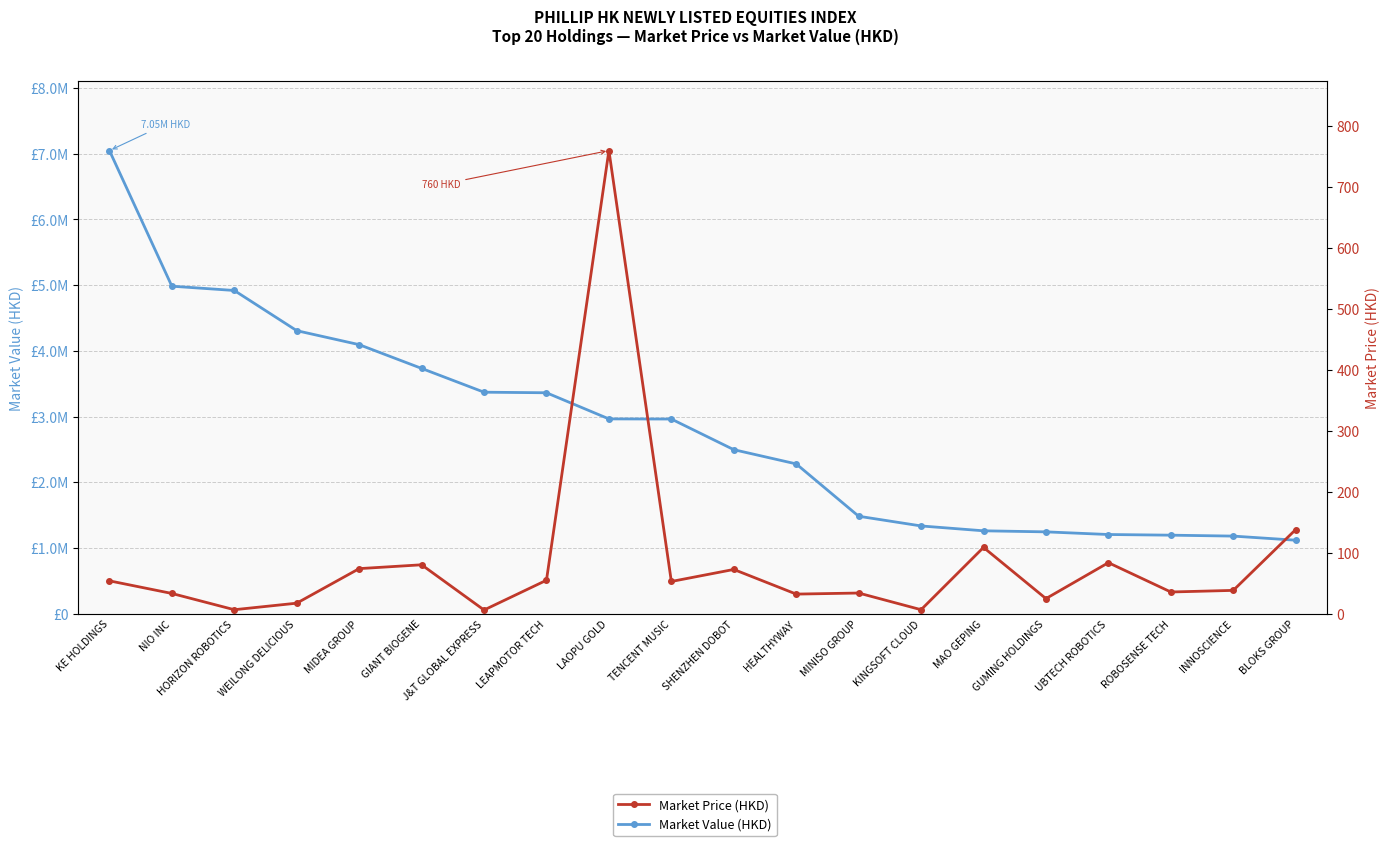

What is the difference between the maximum and minimum values in the Market Price (HKD) series?

754.0